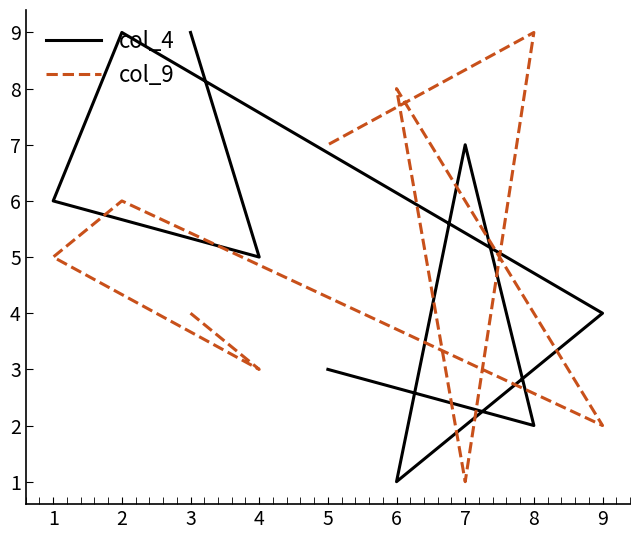

What is the minimum value shown in the chart?

1